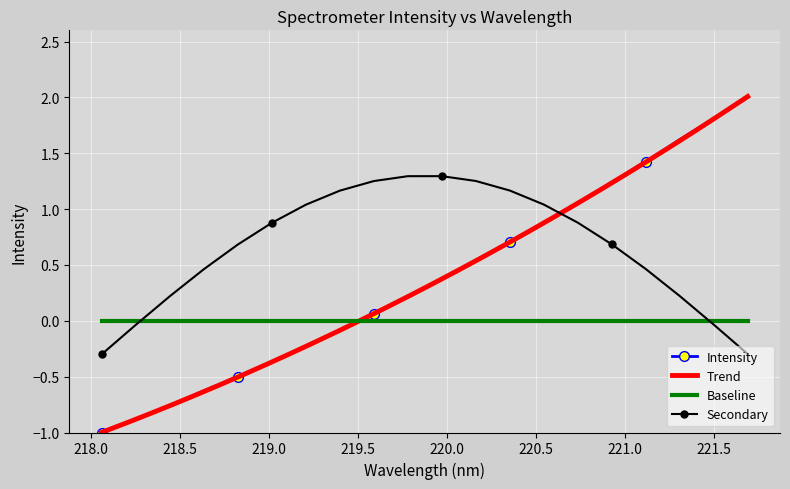

What is the minimum value shown in the chart?

-1.0